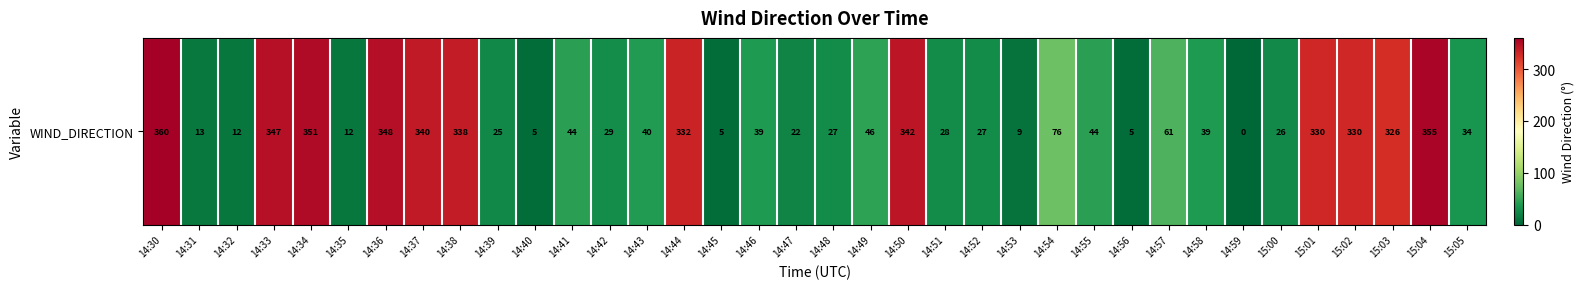

Where is the data nearest to the value 180?

14:54